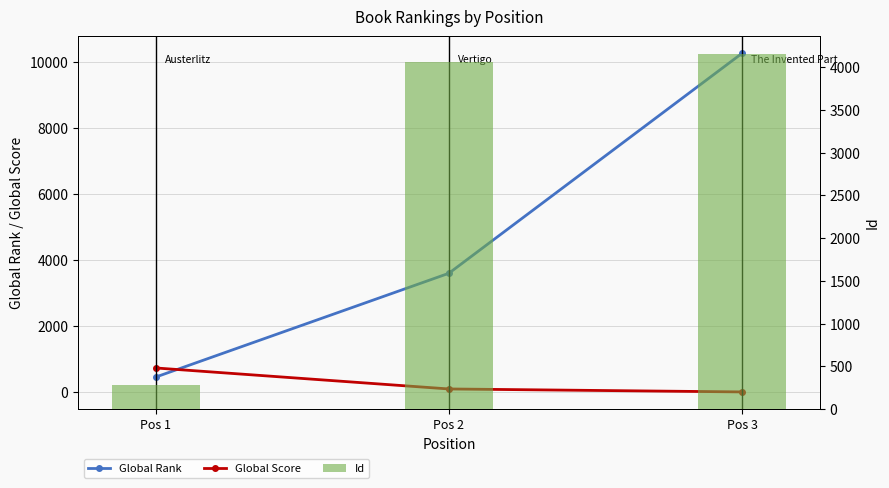

Which series has the largest total across all categories?

Global Rank